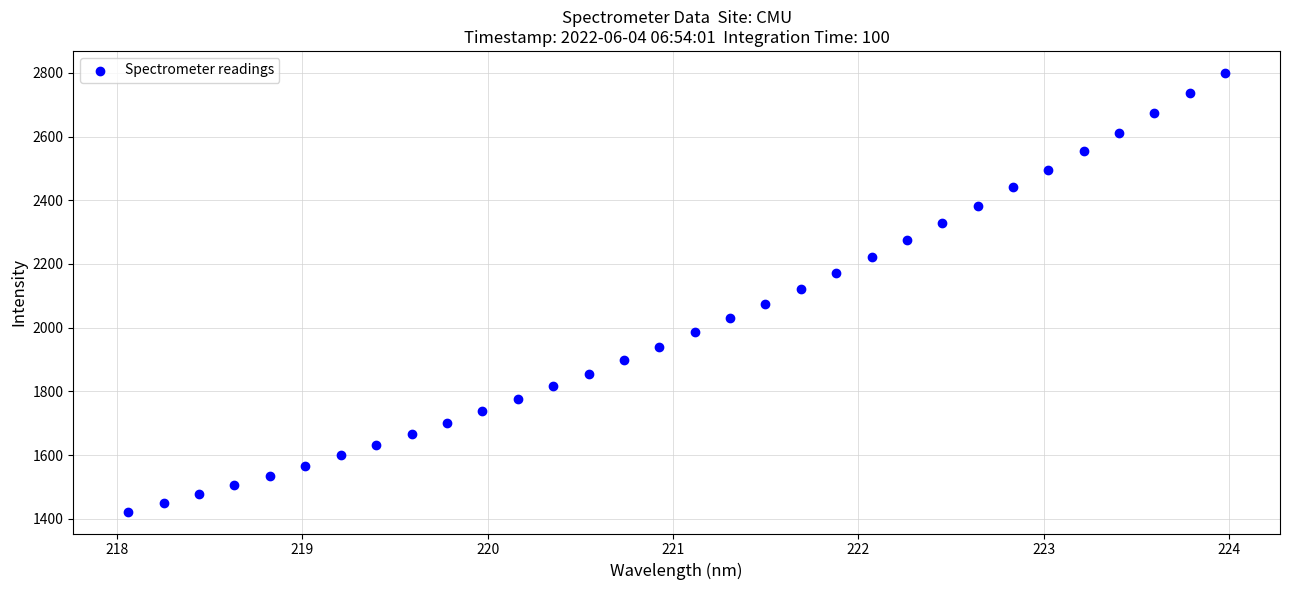

What is the range of Y values (max minus min)?

1377.3